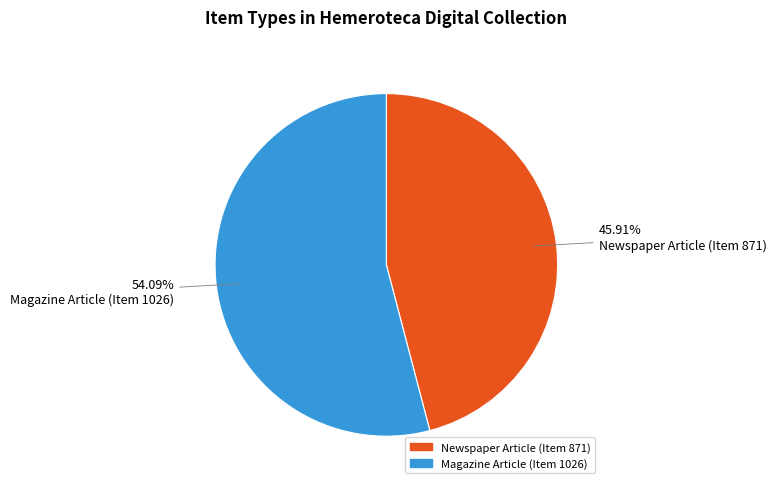

To the nearest percent, what is the difference between the Newspaper Article (Item 871) and Magazine Article (Item 1026) slice percentages?

8%